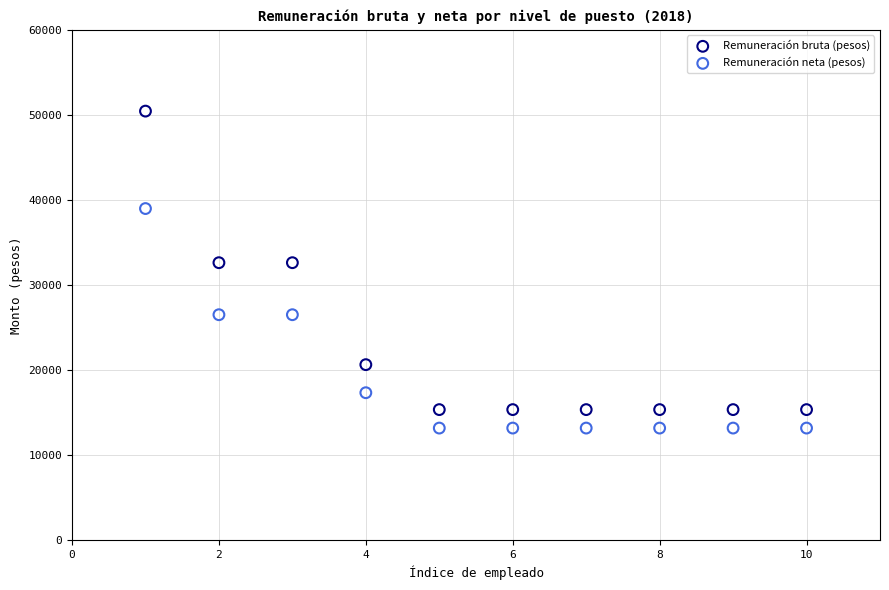

What are all the series names shown in the legend?

Remuneración bruta (pesos), Remuneración neta (pesos)